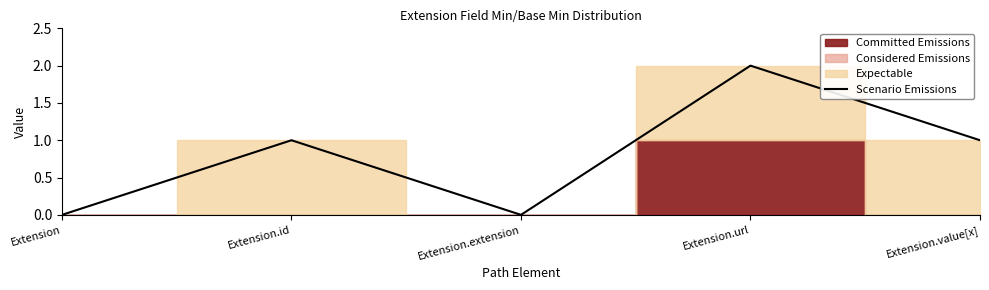

What is the difference between the values at Extension.url and Extension?

2